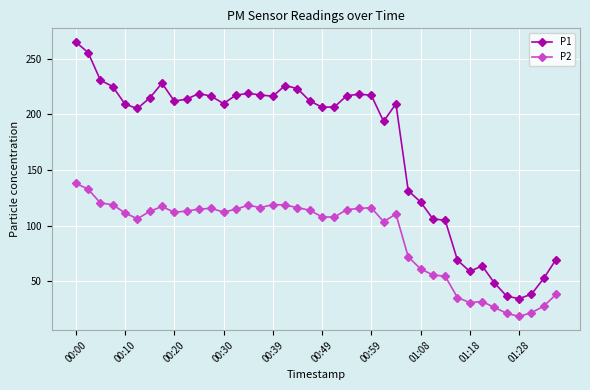

Does the chart have visible grid lines?

Yes